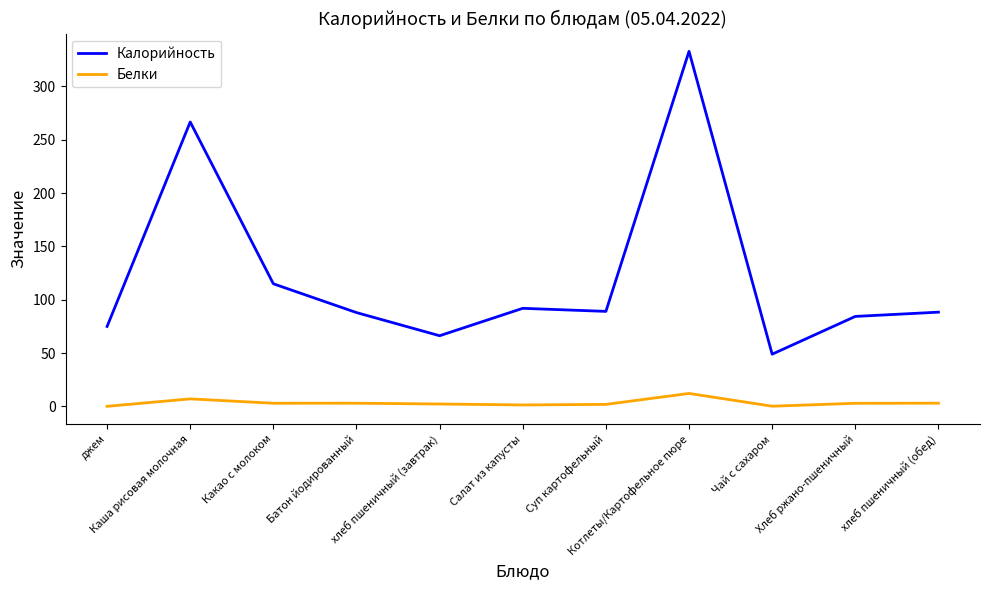

True or false: Калорийность and Белки cross at least once.

False